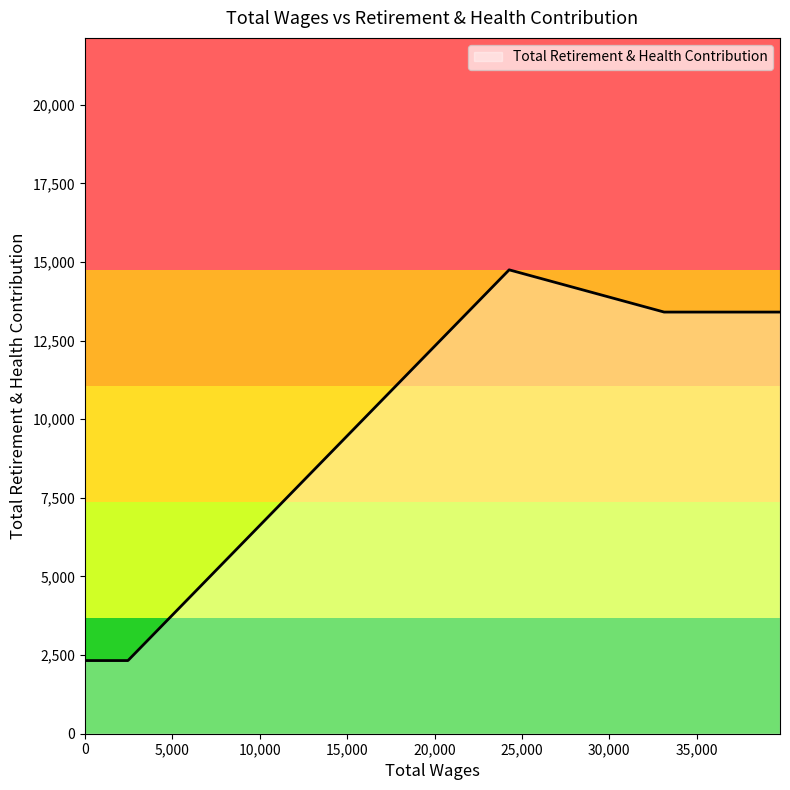

True or false: the data has more than 0 interior local peaks.

True